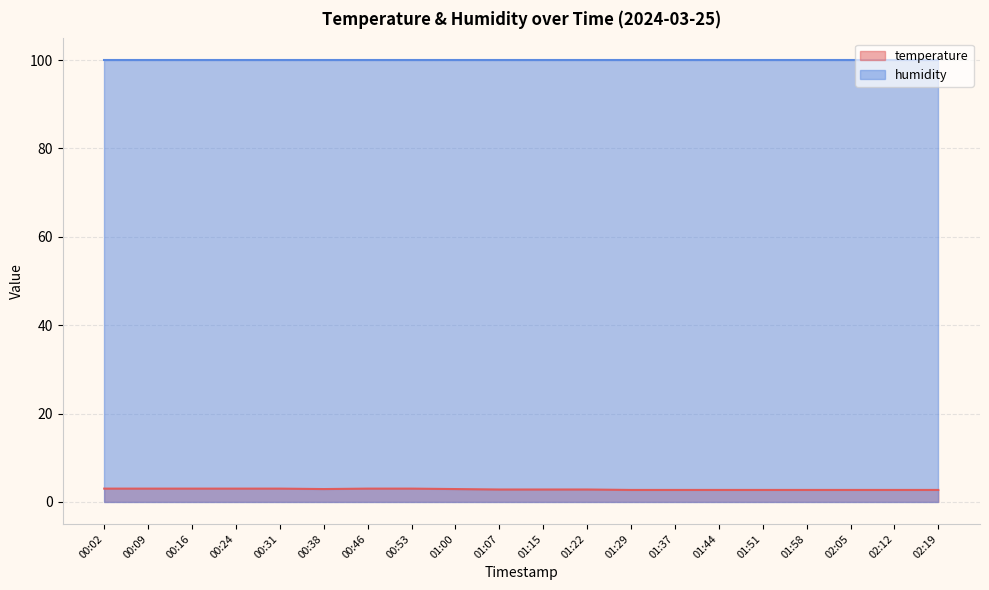

The chart shows a value of 2.7 at 02:19. True or false?

True